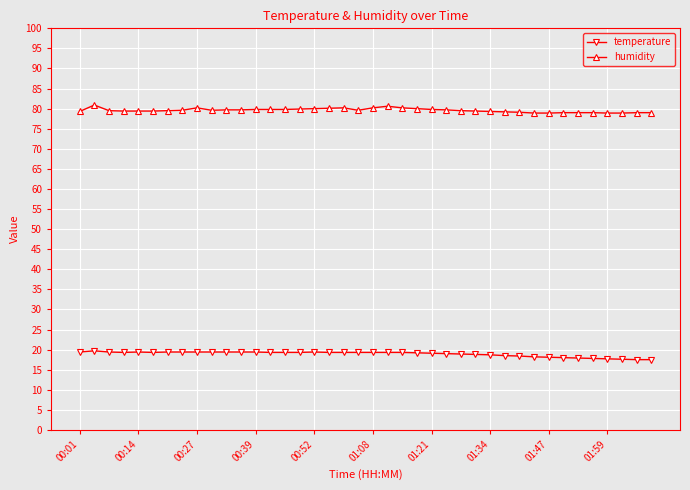

True or false: humidity has more than 2 points higher than both neighbors.

True